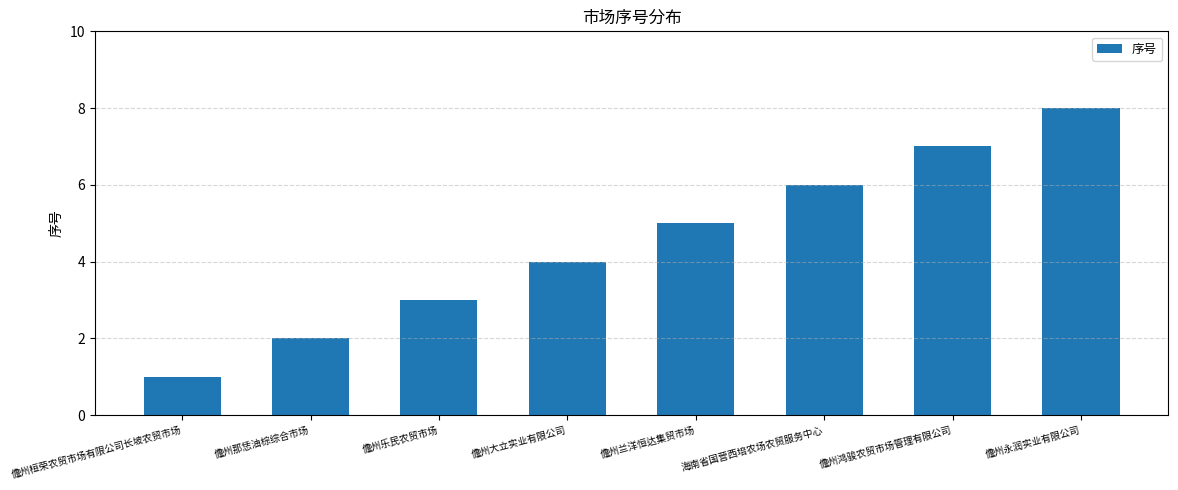

Which label corresponds to the largest value in the chart?

儋州永润实业有限公司